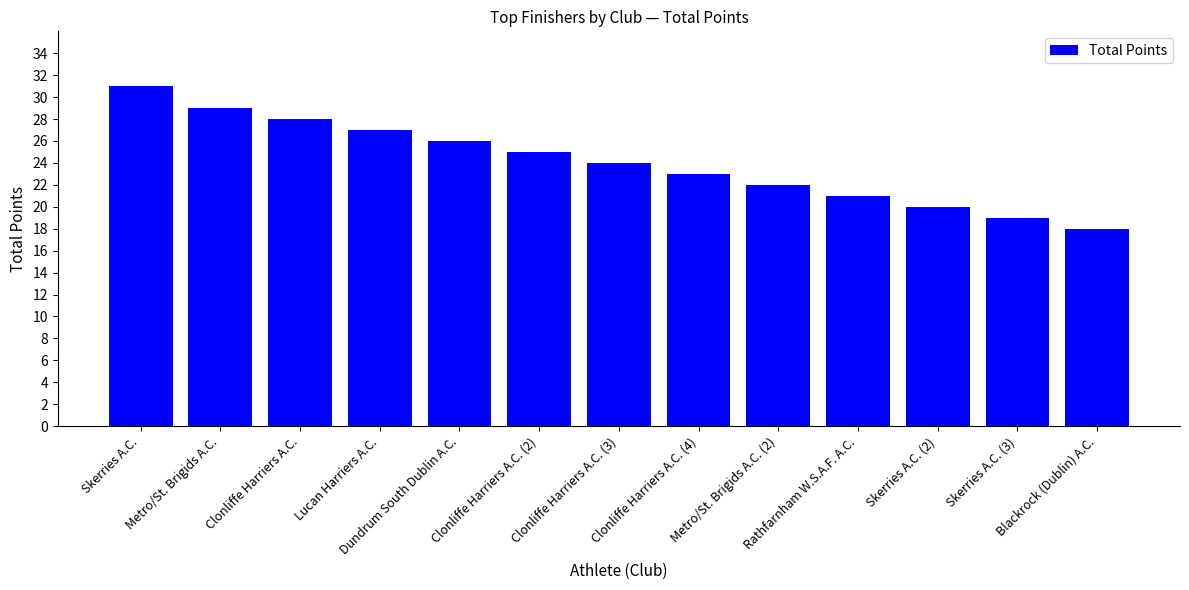

Reading left to right, list all the values displayed in this chart.

31	29	28	27	26	25	24	23	22	21	20	19	18